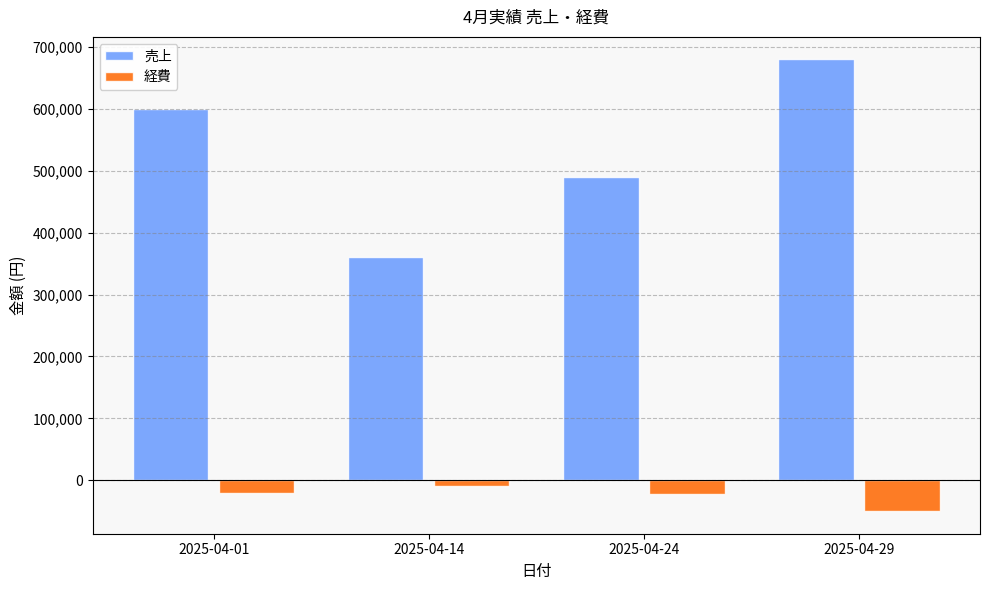

What is the value of the 経費 bar at the 1st from the left?

-20000